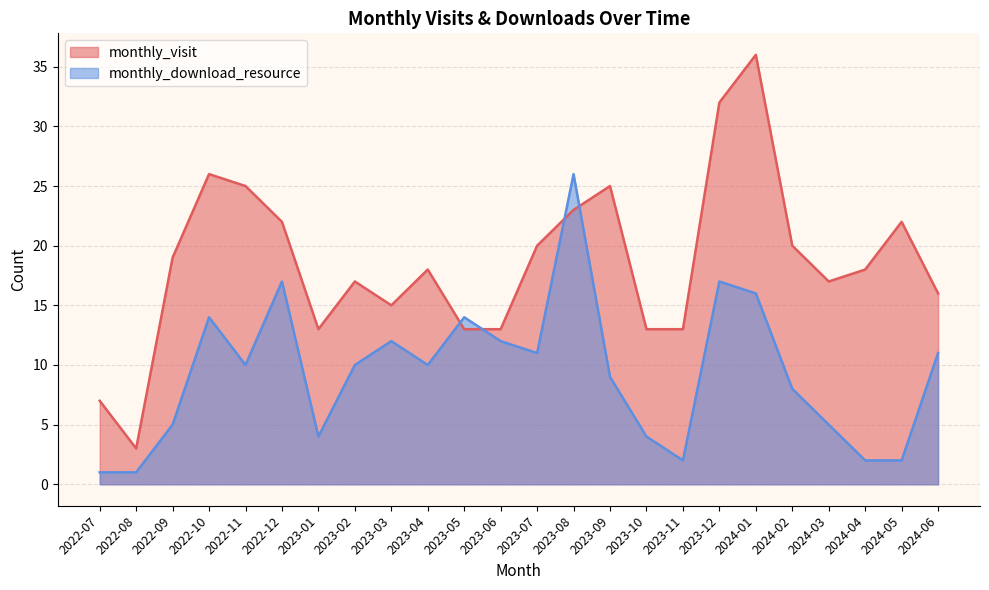

Is the value of monthly_download_resource at 2022-09 greater than the value of monthly_visit at 2023-01?

No